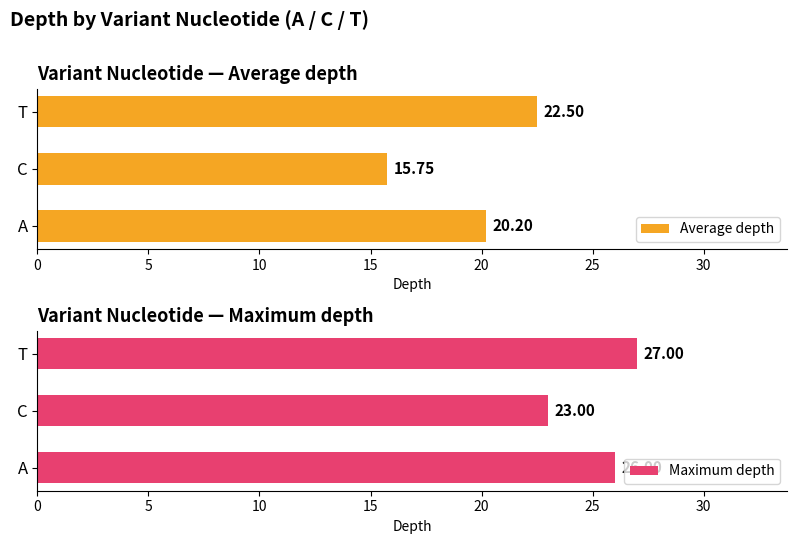

What is the value of the Average depth bar at the 3rd from the left?

22.5